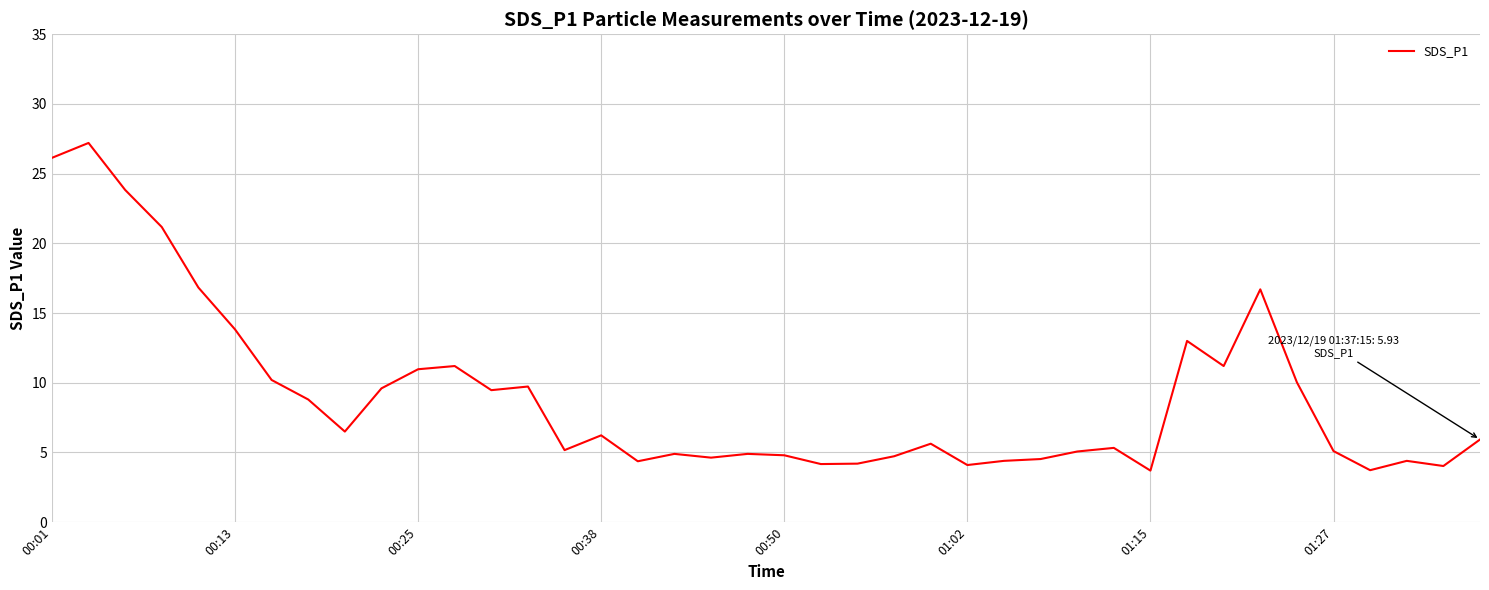

What is the maximum value shown in the chart?

27.2